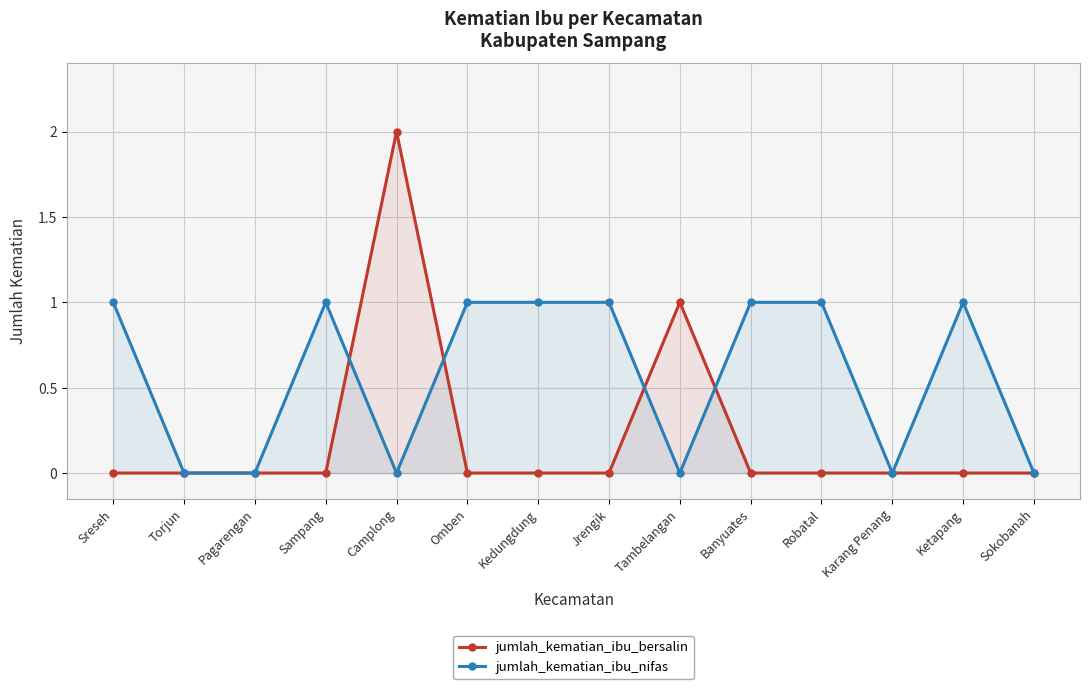

Which series ends up on top after the final intersection of jumlah_kematian_ibu_bersalin and jumlah_kematian_ibu_nifas?

jumlah_kematian_ibu_nifas